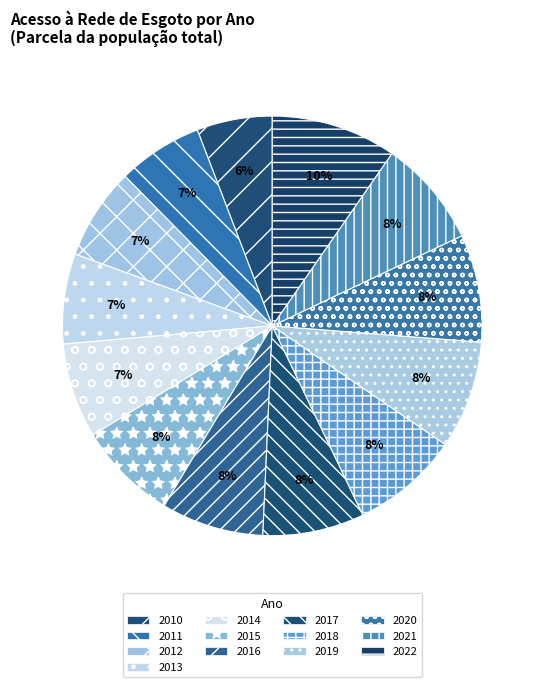

Is it true that 2011 is 1% of the pie?

False